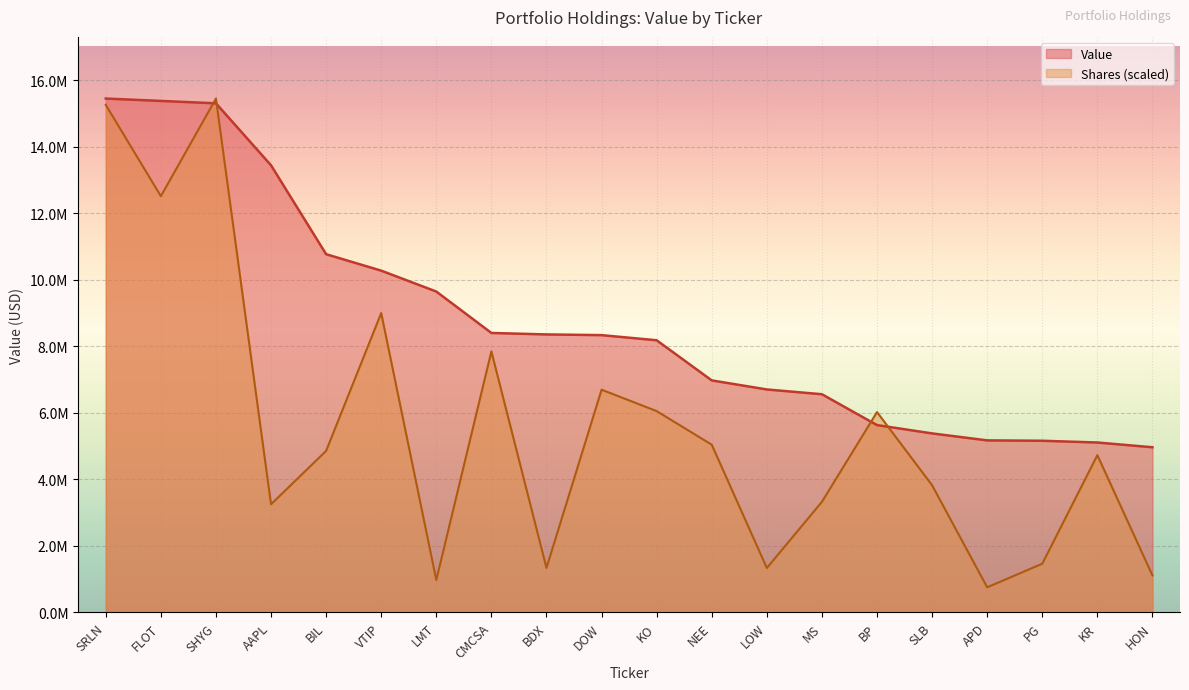

What is the sum of all values?

175151892